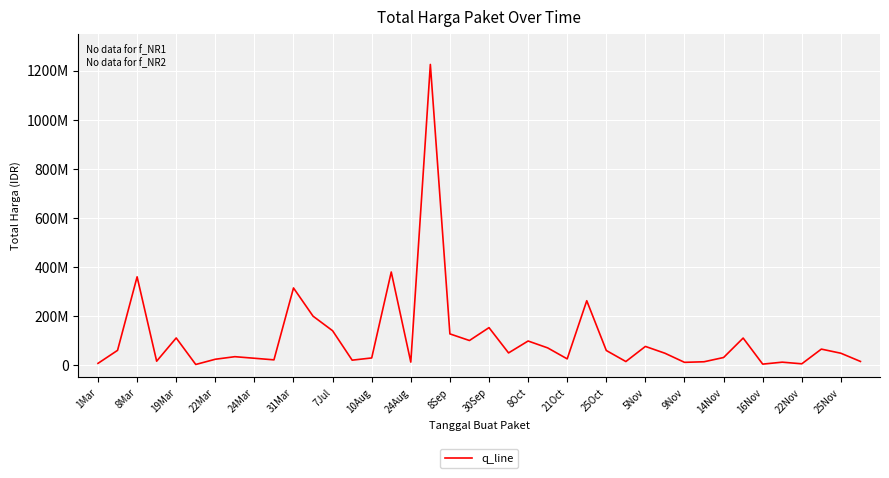

Does the chart display data point markers on the line(s)?

No